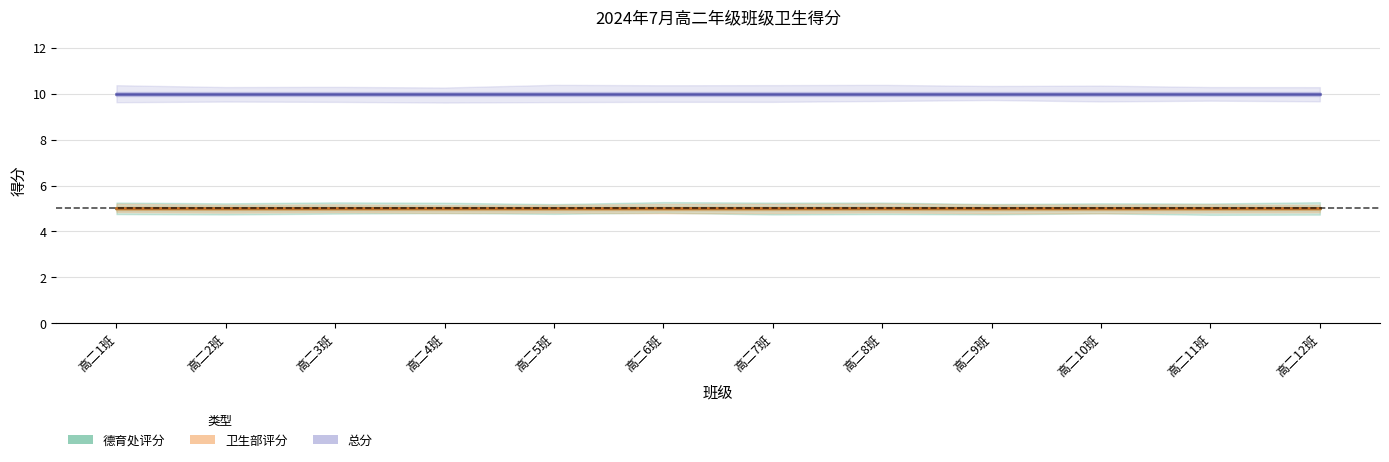

What is the spread (max minus min) of values at 高二9班?

5